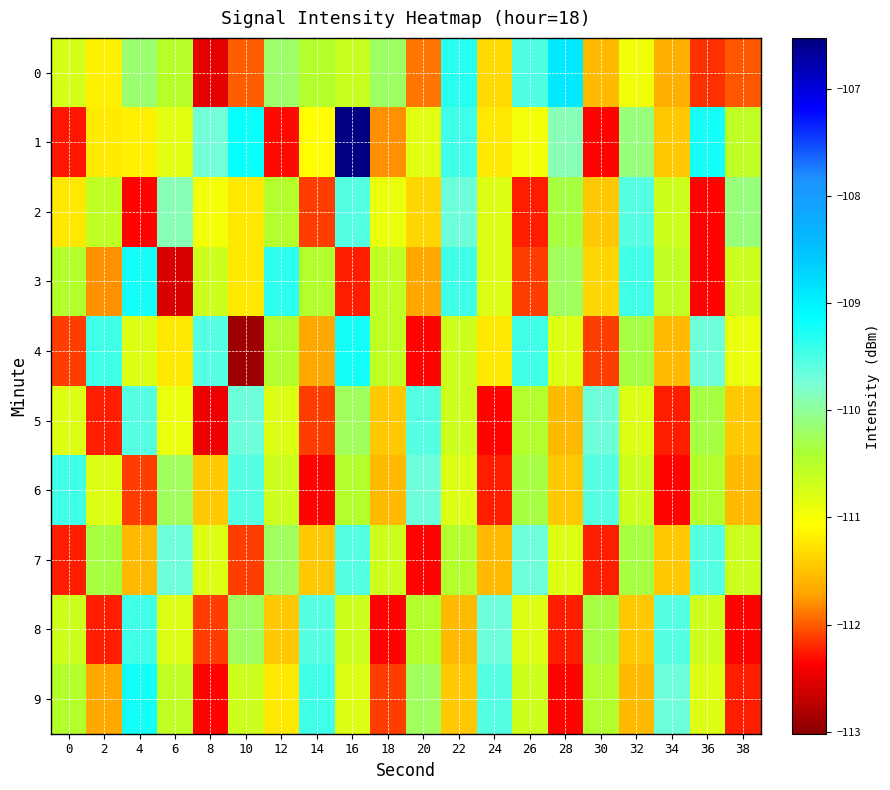

How many series are shown in this chart?

10